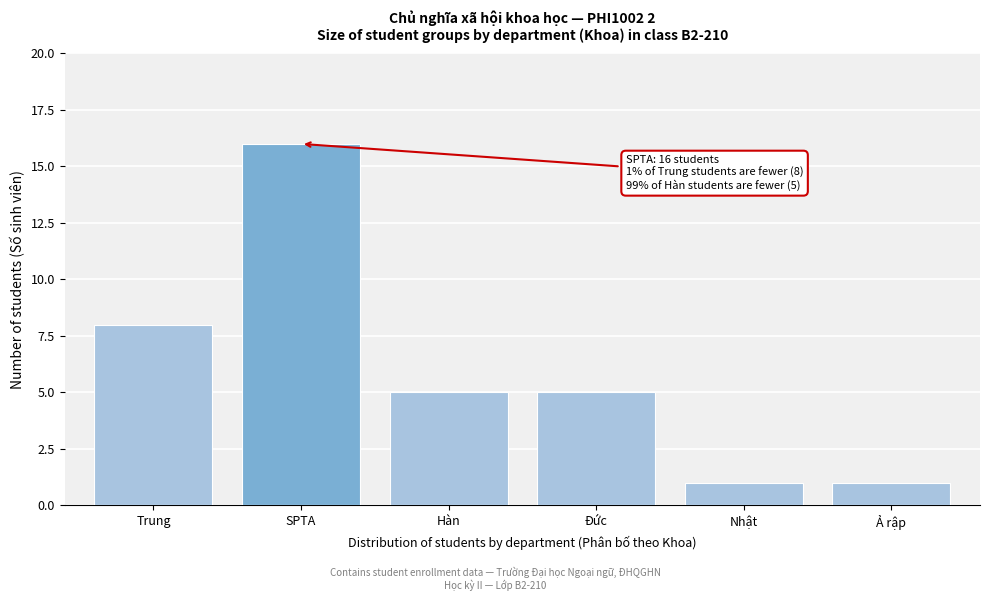

Reading right to left, transcribe all the data shown in this chart.

1	1	5	5	16	8